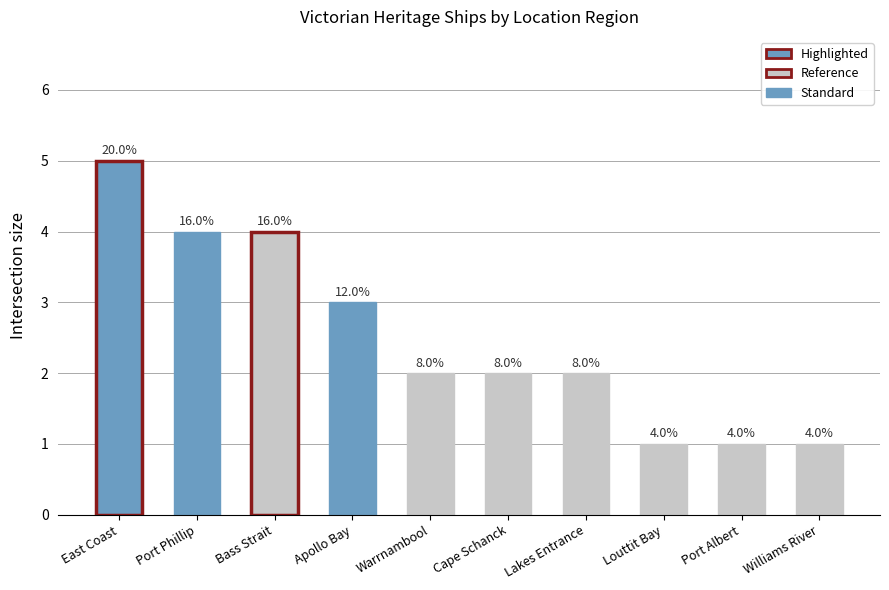

Reading left to right, extract all data points from this chart.

East Coast=5	Port Phillip=4	Bass Strait=4	Apollo Bay=3	Warrnambool=2	Cape Schanck=2	Lakes Entrance=2	Louttit Bay=1	Port Albert=1	Williams River=1